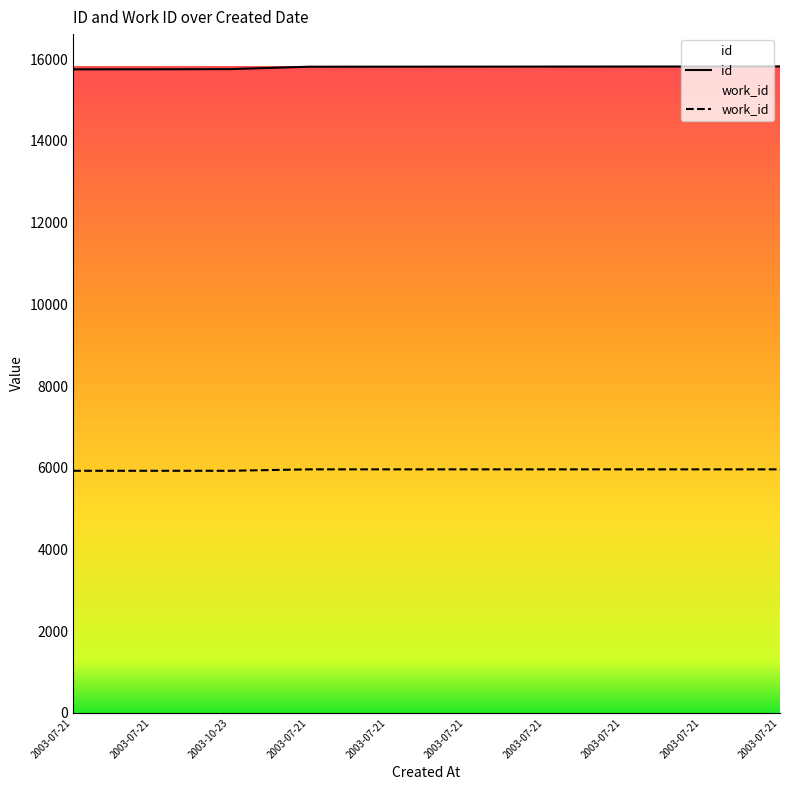

How many lines are shown in the chart?

2